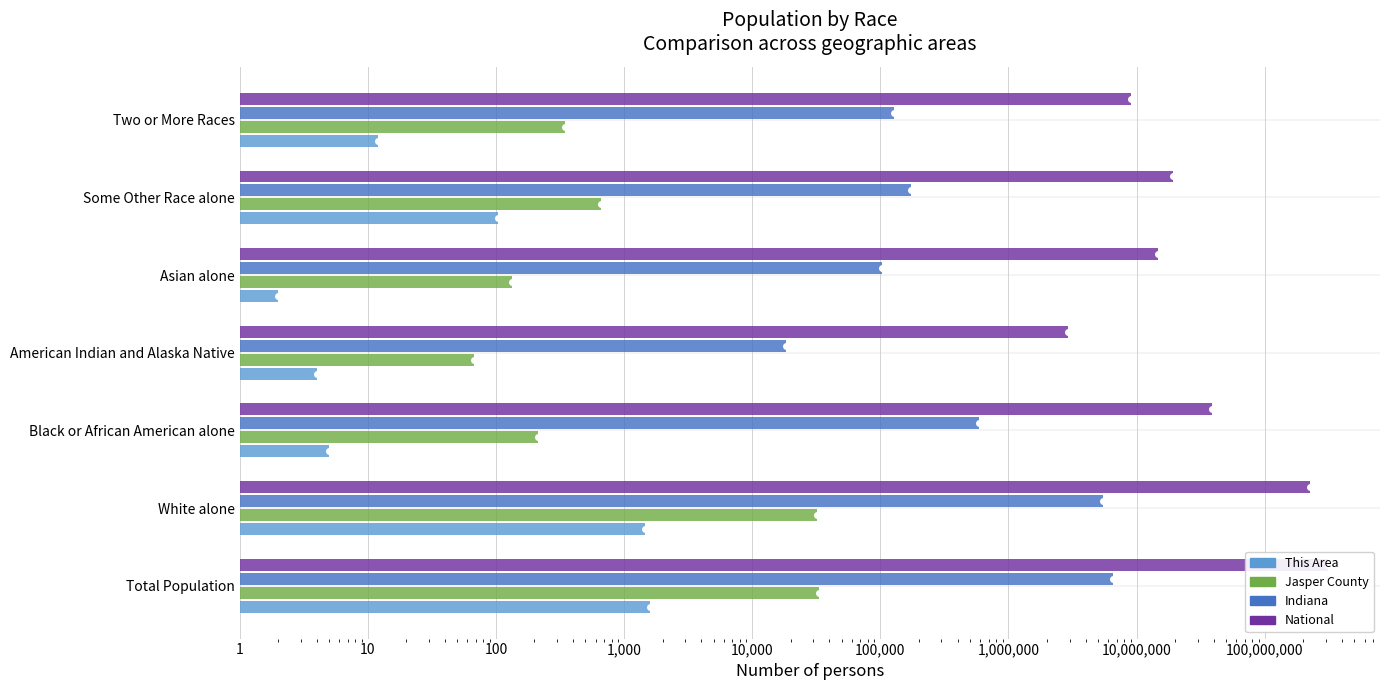

Rank the series by their maximum value, from lowest to highest.

This Area, Jasper County, Indiana, National